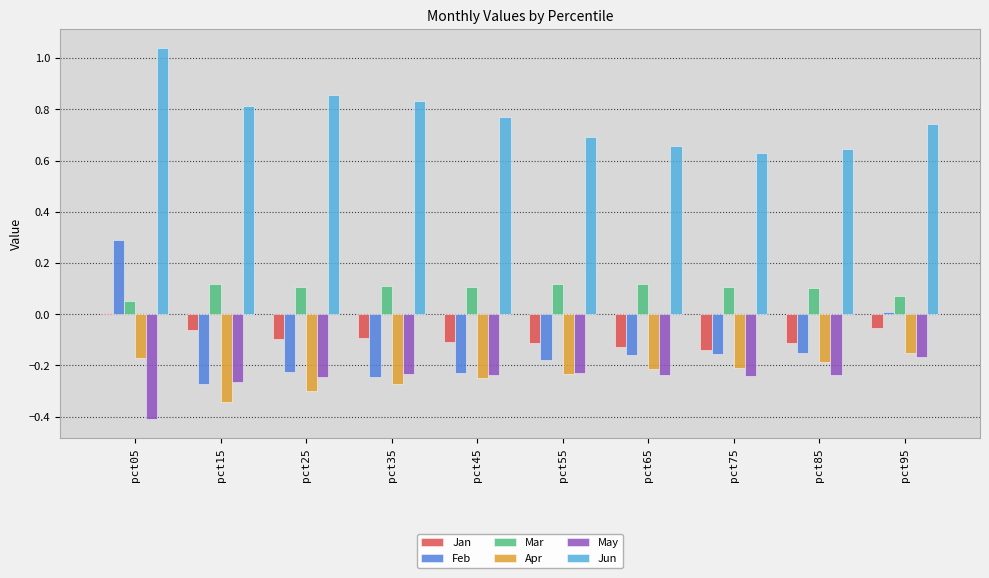

The Jan series shows -0.0 at pct65. True or false?

False